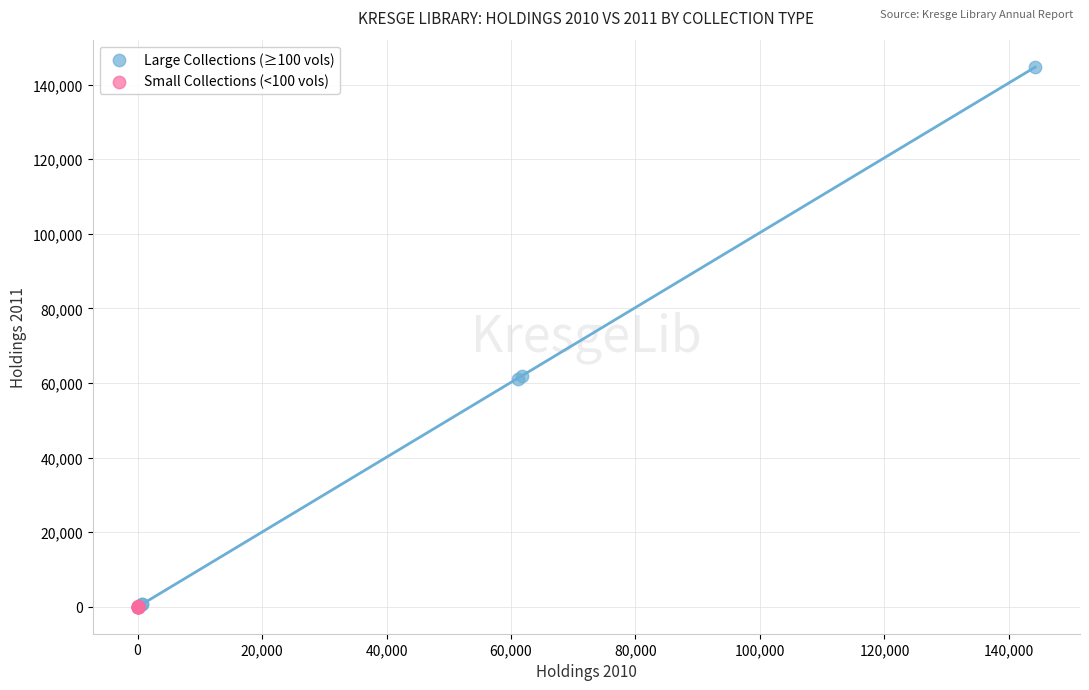

Which series reaches the maximum Y coordinate?

Large Collections (≥100 vols)